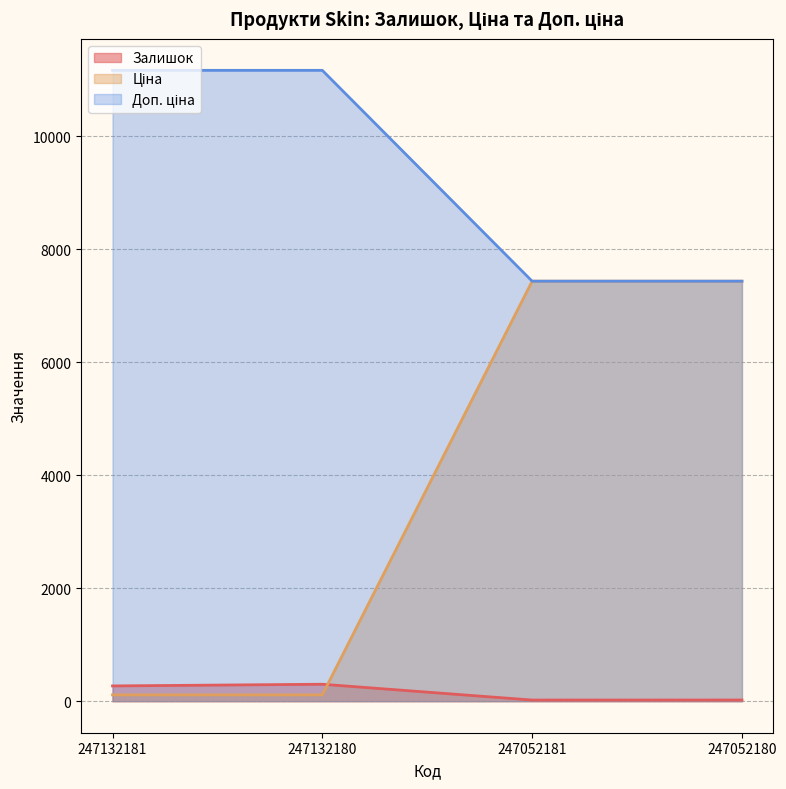

Where is Залишок nearest to the value 160?

247132181